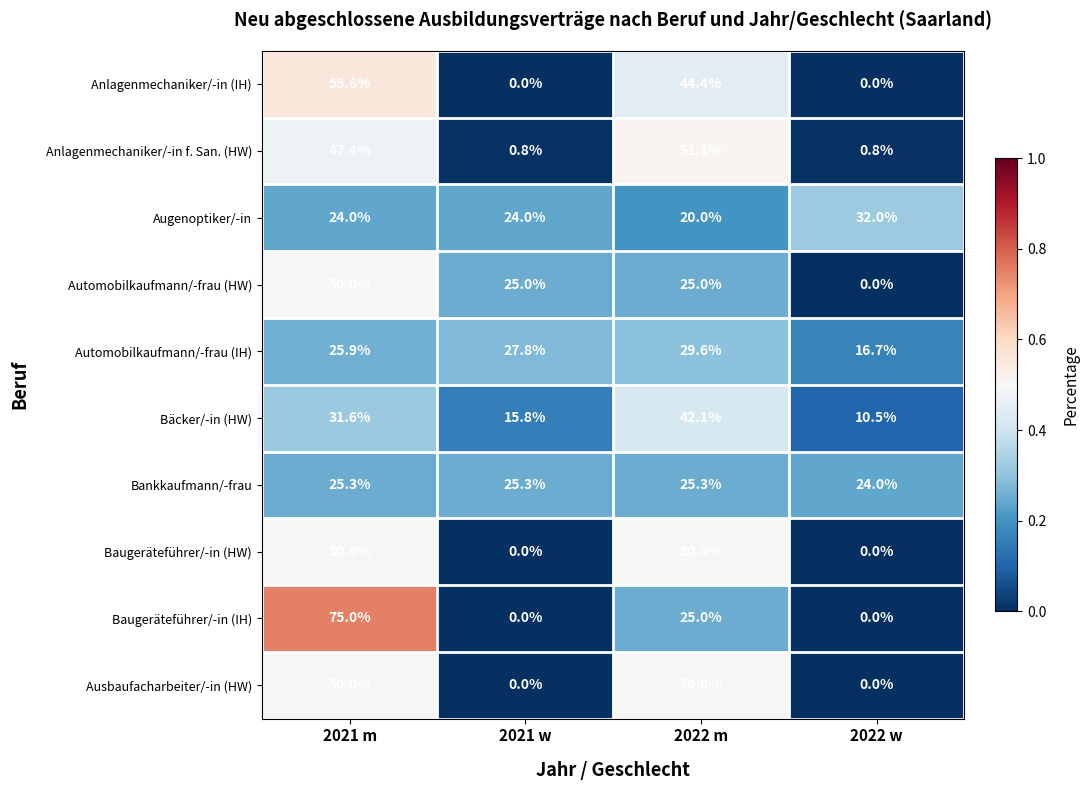

Where is Bäcker/-in (HW) nearest to the value 26?

2021 m